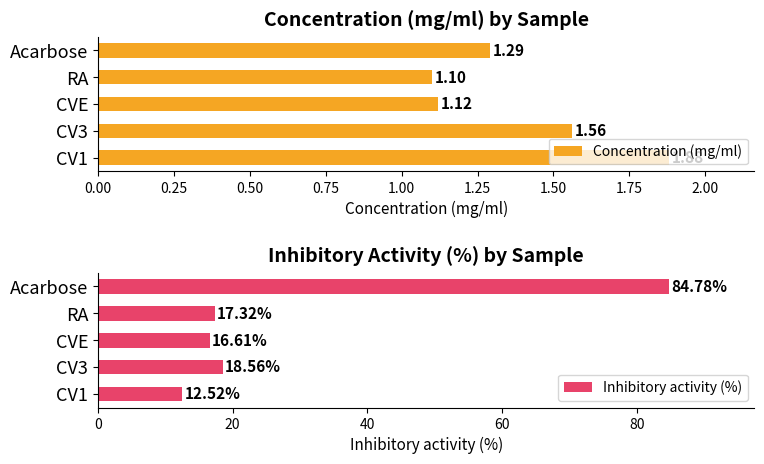

Which series has the widest spread of values?

Inhibitory activity (%)